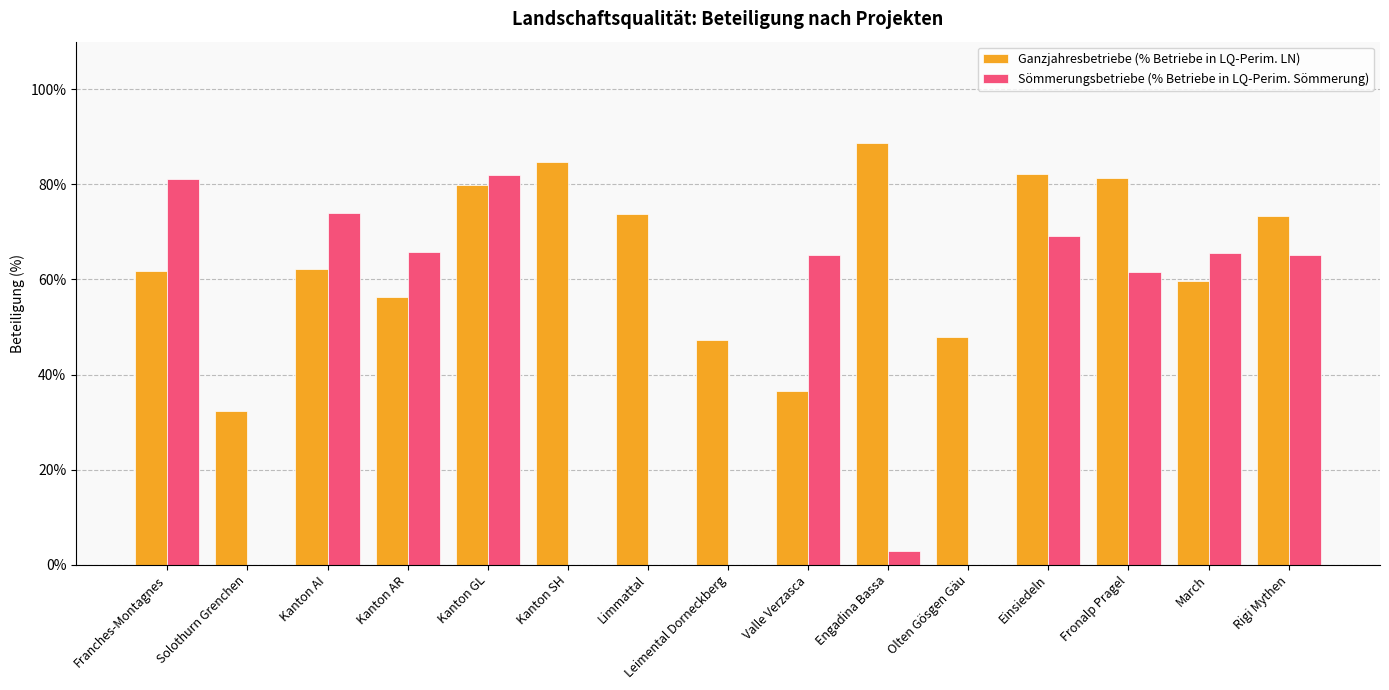

Reading left to right, transcribe all the data shown in this chart.

Ganzjahresbetriebe (% Betriebe in LQ-Perim. LN): 0.6	0.3	0.6	0.6	0.8	0.8	0.7	0.5	0.4	0.9	0.5	0.8	0.8	0.6	0.7
Sömmerungsbetriebe (% Betriebe in LQ-Perim. Sömmerung): 0.8	0.0	0.7	0.7	0.8	0.0	0.0	0.0	0.7	0.0	0.0	0.7	0.6	0.7	0.7